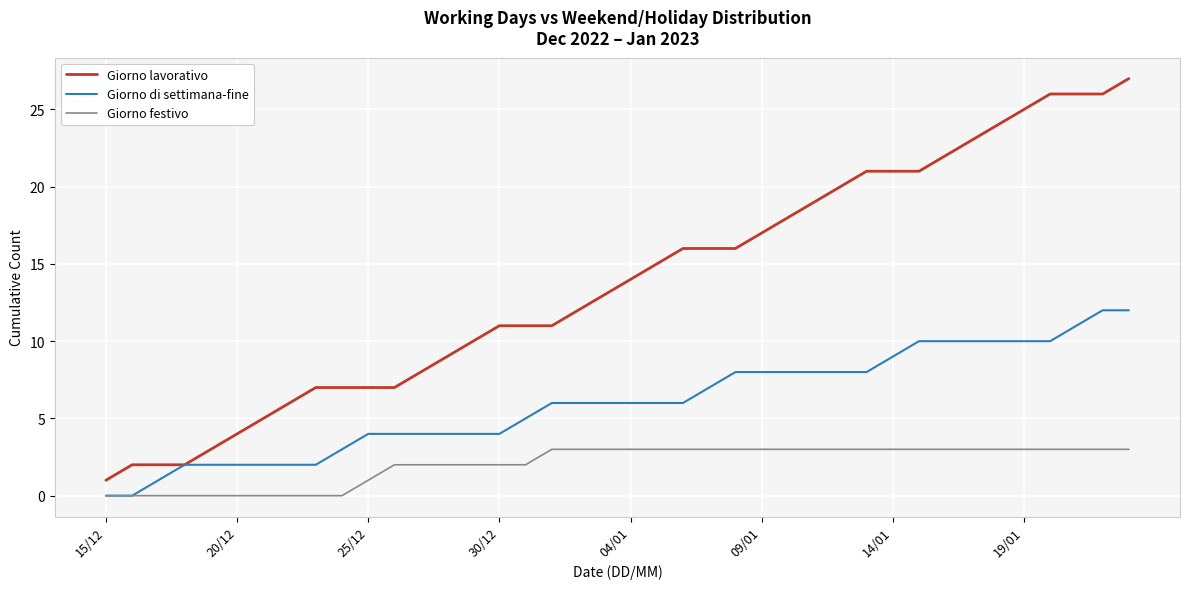

List the series in order of their peak value, highest first.

Giorno lavorativo, Giorno di settimana-fine, Giorno festivo